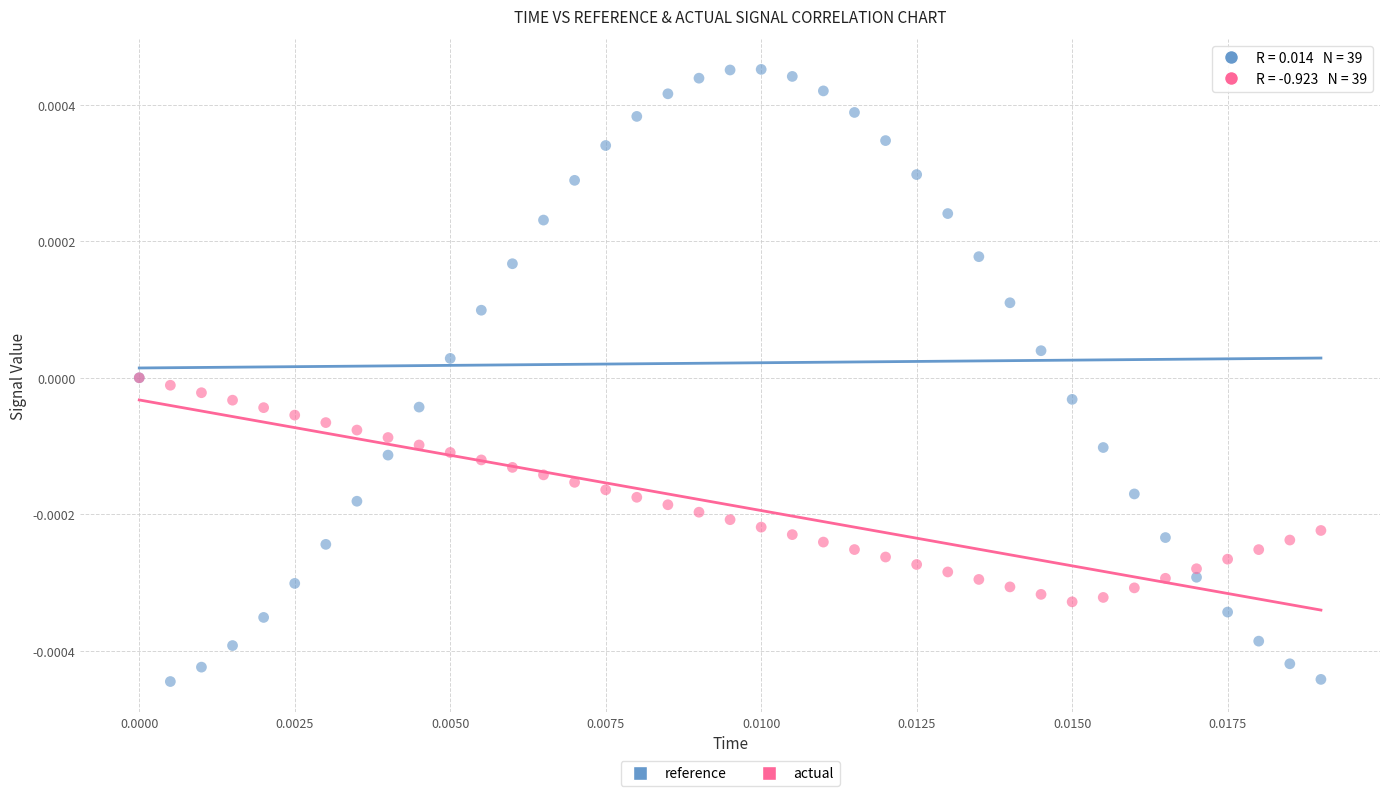

Which series reaches the minimum Y coordinate?

reference